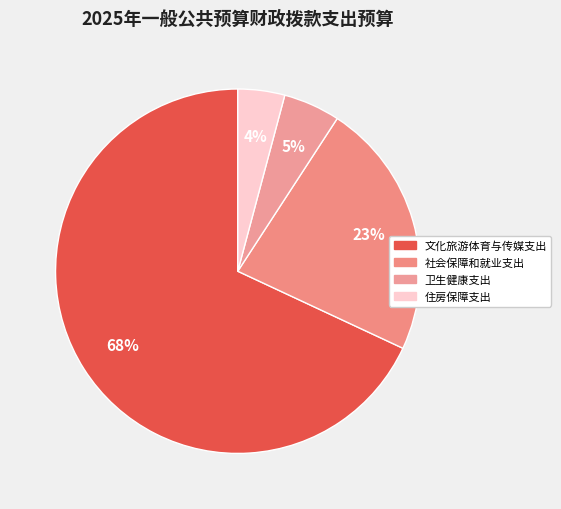

Rank the categories by value from highest to lowest.

文化旅游体育与传媒支出, 社会保障和就业支出, 卫生健康支出, 住房保障支出